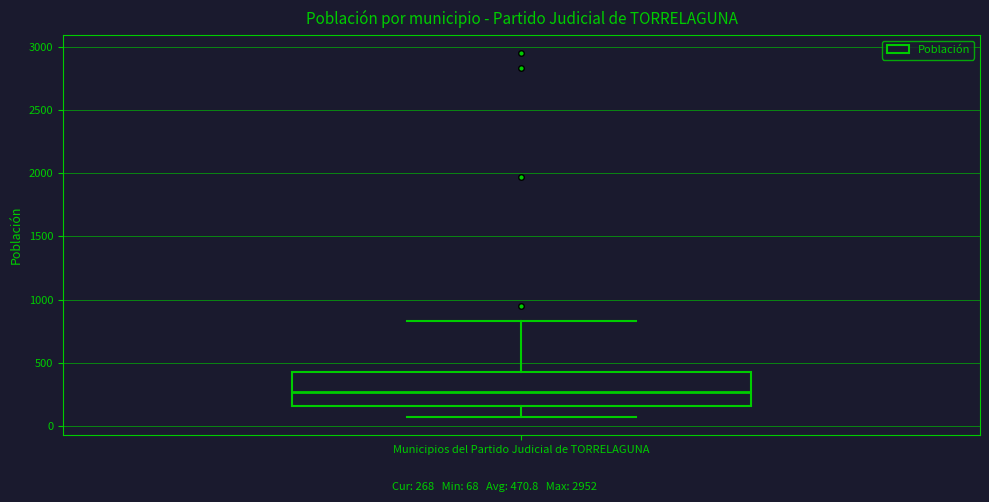

Where does the median line of the box for Municipios del Partido Judicial de TORRELAGUNA sit on the y-axis? The values are not printed on the chart, so give them approximately, as read against the axis.

250